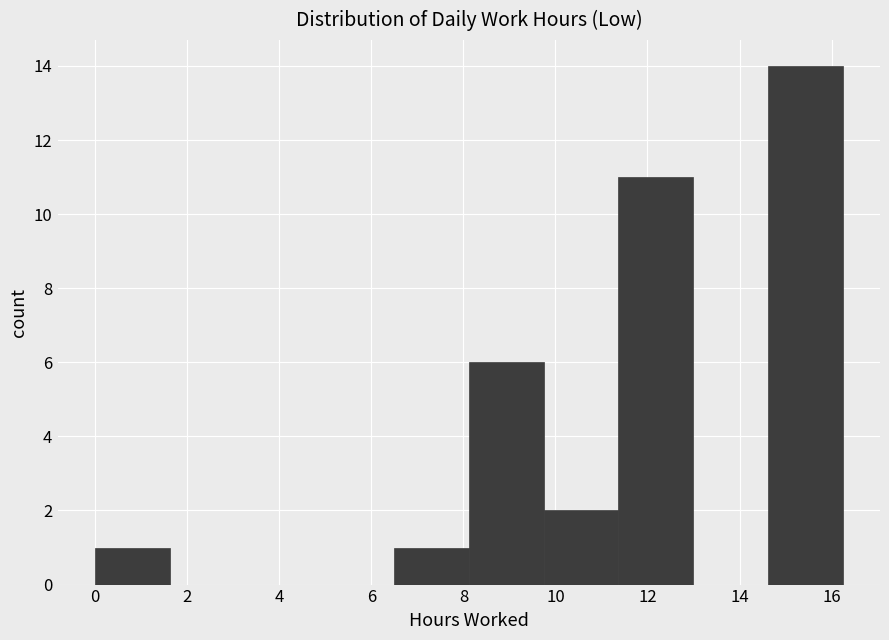

What is the height of the bar covering 11.4 to 13.0 on the x-axis? Neither the bar edges nor the heights are printed on the chart, so give them approximately, as read against the axes.

11